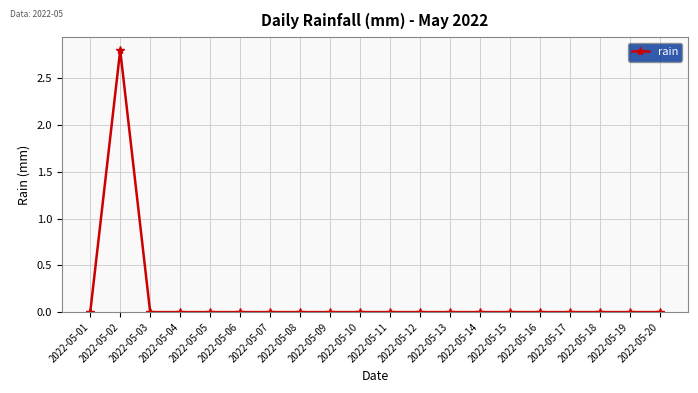

At which category does the data reach its first local peak?

2022-05-02